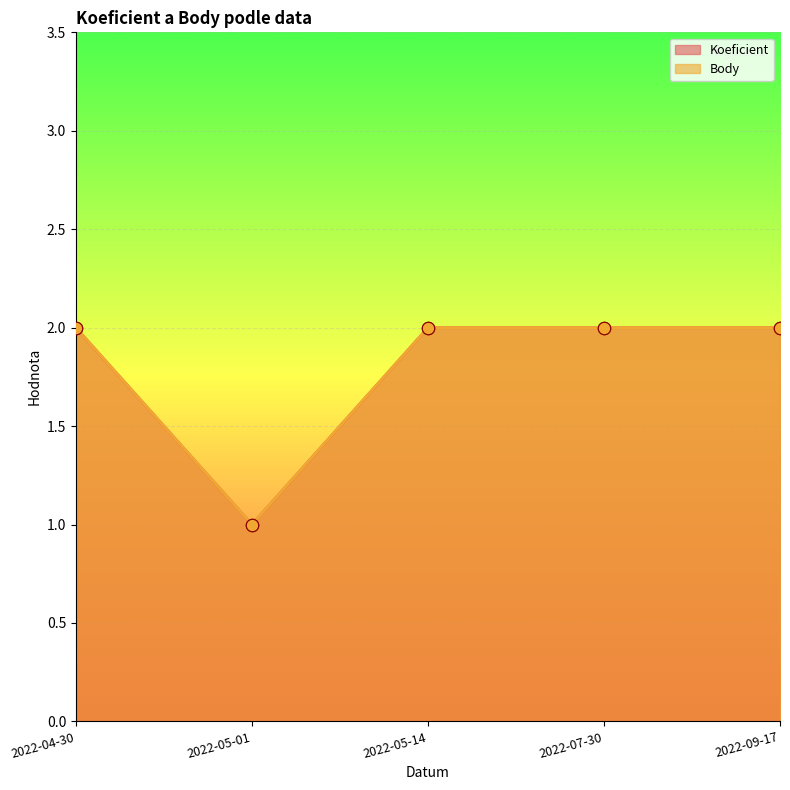

Which series reaches the maximum Y coordinate?

Koeficient